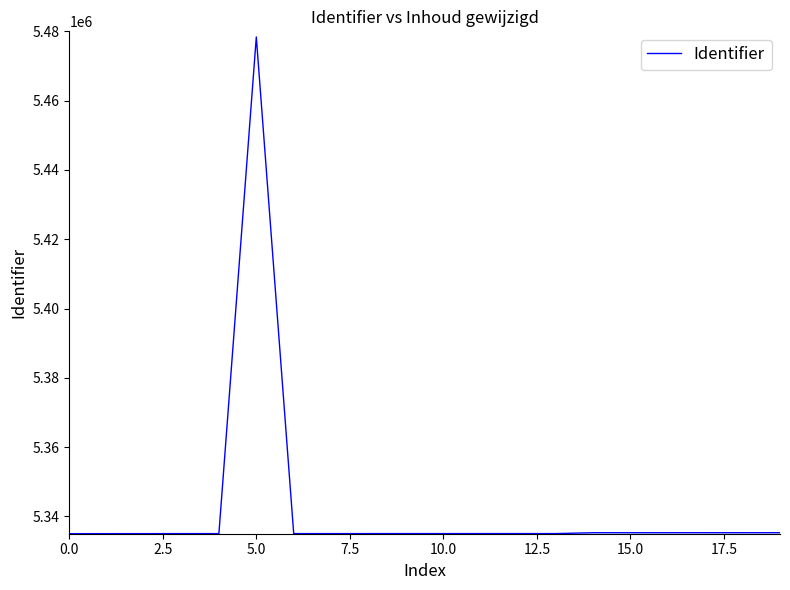

What is the minimum value shown in the chart?

5335015